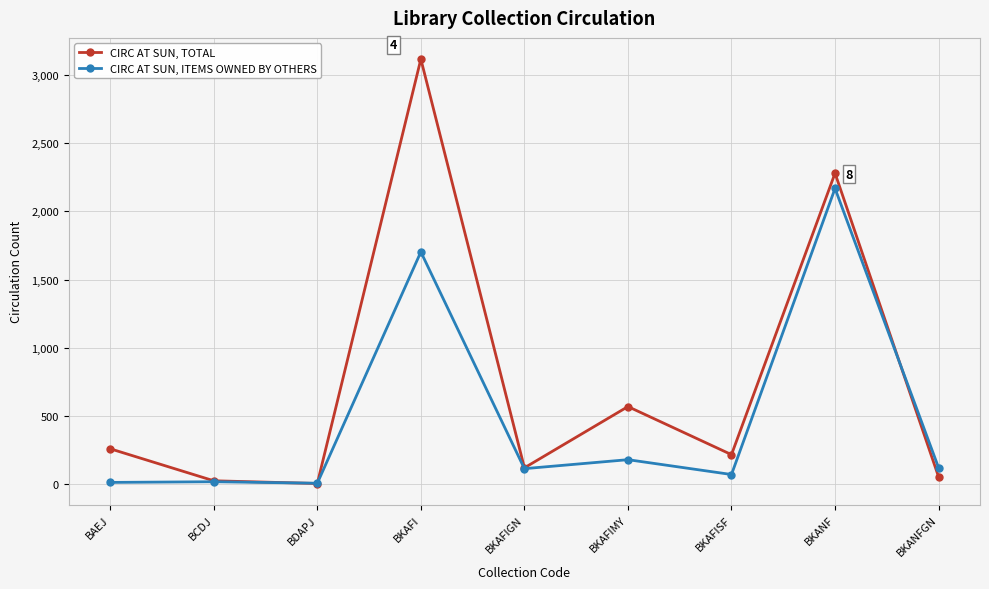

Does the chart have visible grid lines?

Yes